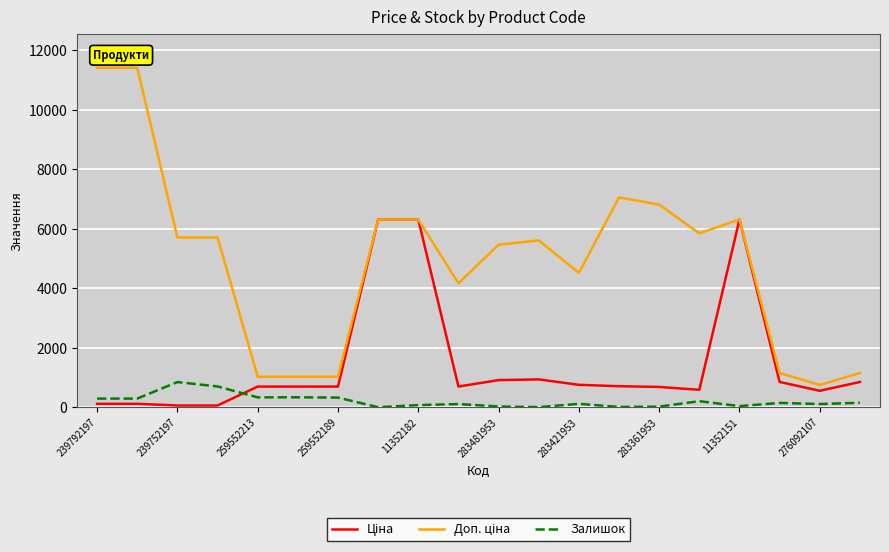

What is the greatest value displayed?

11410.0